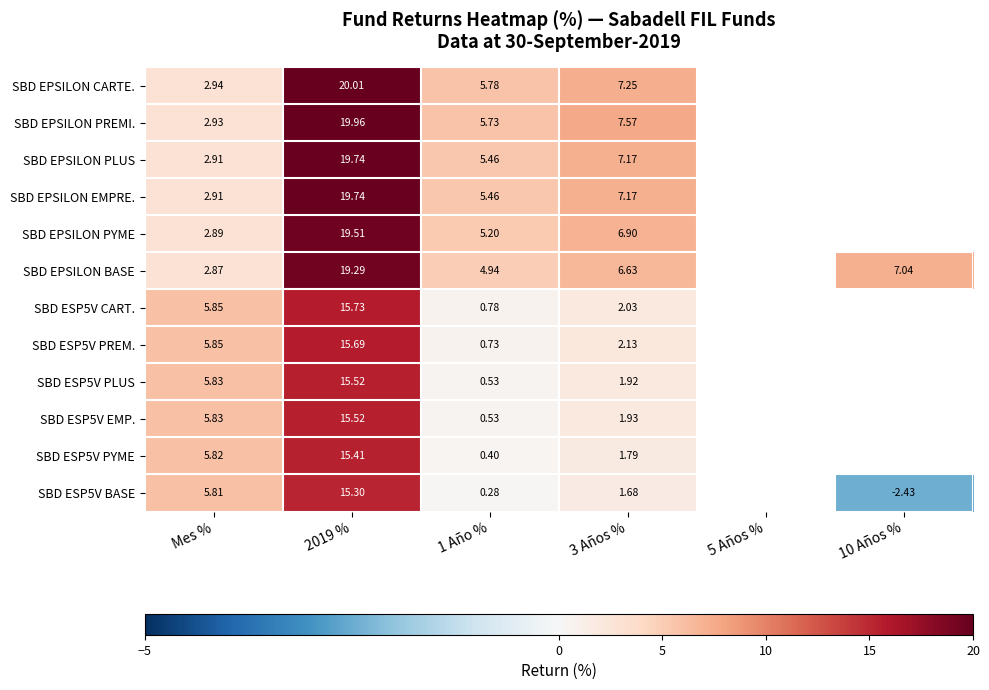

Which series changed the most between Mes % and 3 Años %?

SBD EPSILON PREMI.